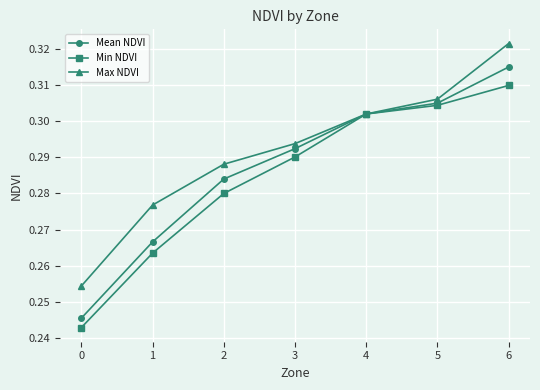

What are all the series names shown in the legend?

Mean NDVI, Min NDVI, Max NDVI